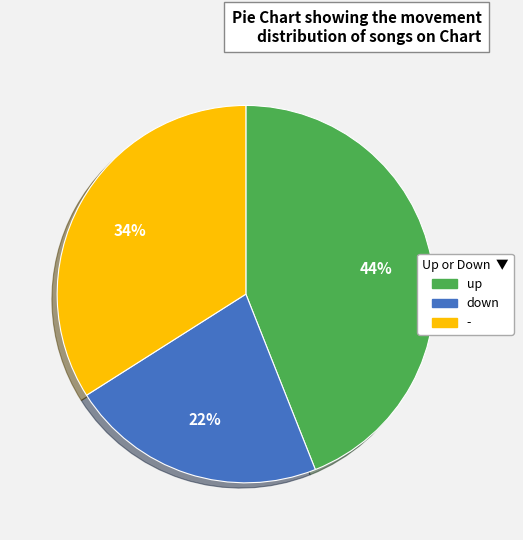

To the nearest percent, what portion does up represent?

44%